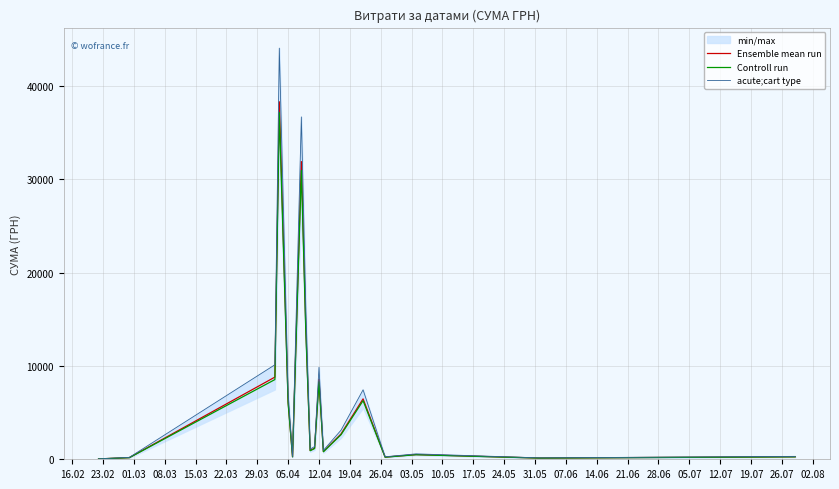

What are all the series names shown in the legend?

Ensemble mean run, Controll run, acute;cart type